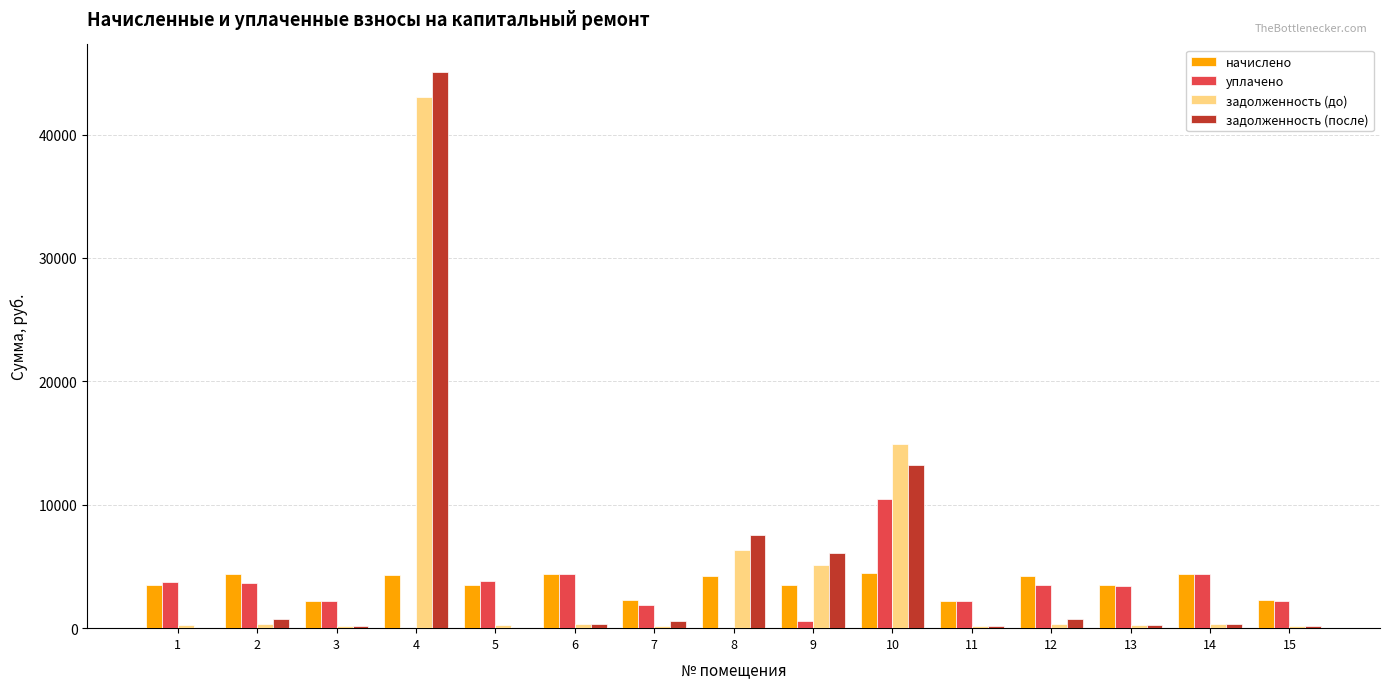

What is the maximum value shown in the chart?

45050.5